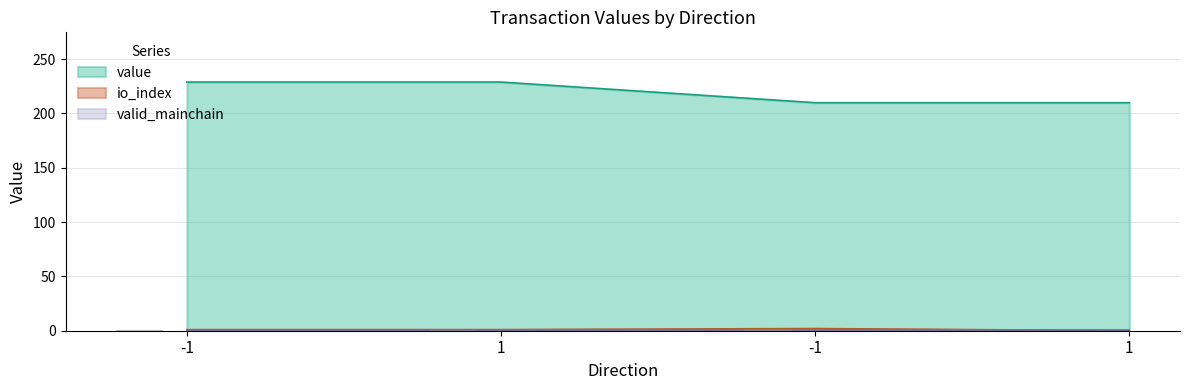

Where is io_index nearest to the value 1?

-1